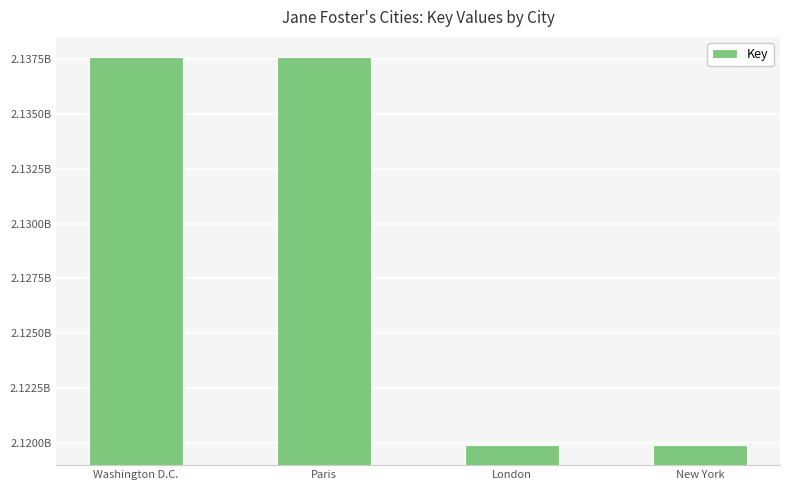

Does the chart contain any negative values?

No